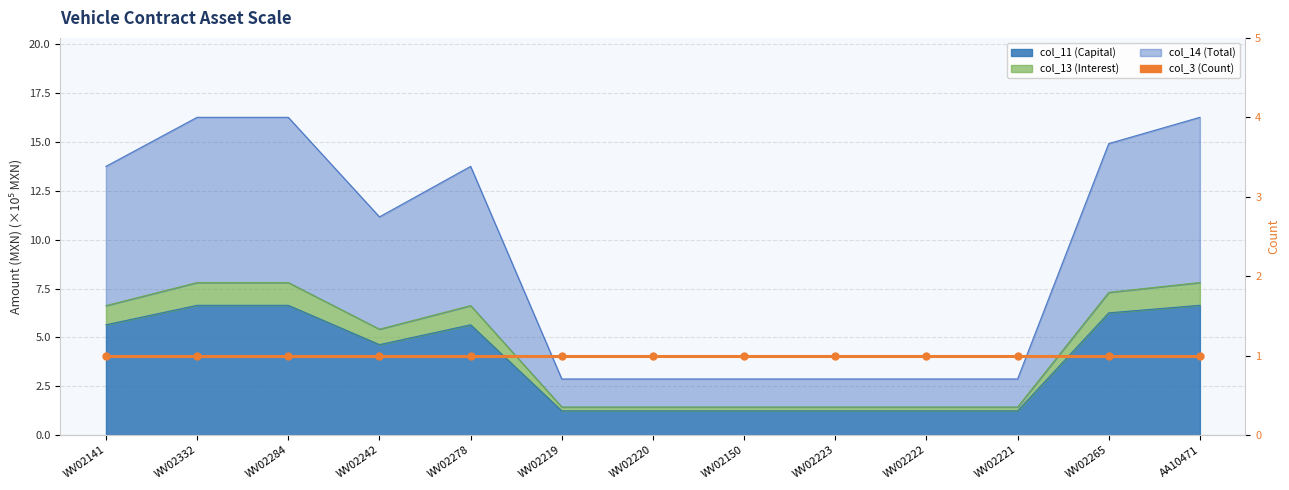

How many data points in col_11 (Capital) are less than 4?

6